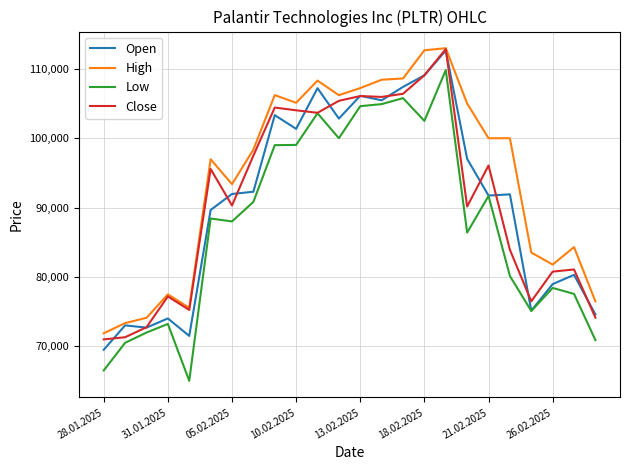

Which series has the largest range (max minus min)?

Low